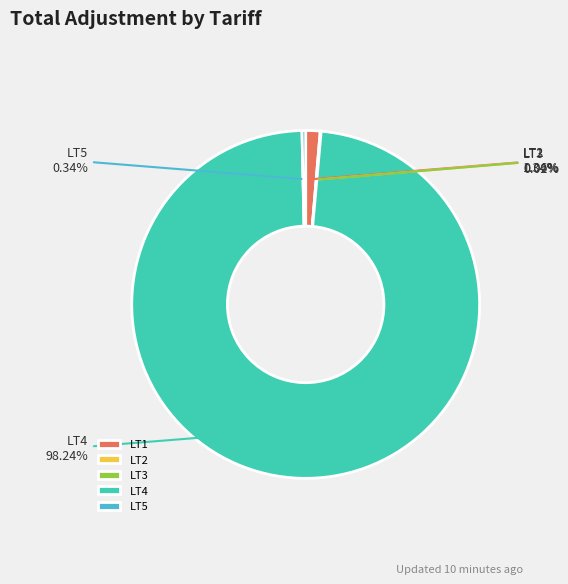

Between LT1 and LT5, which is larger?

LT1